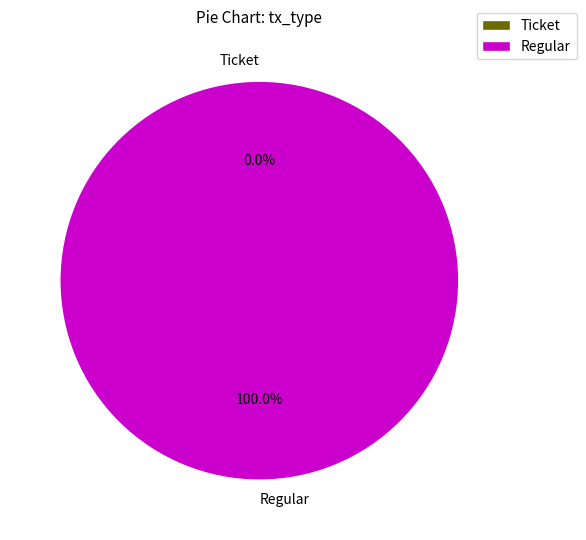

What is the change in value from Ticket to Regular?

+1